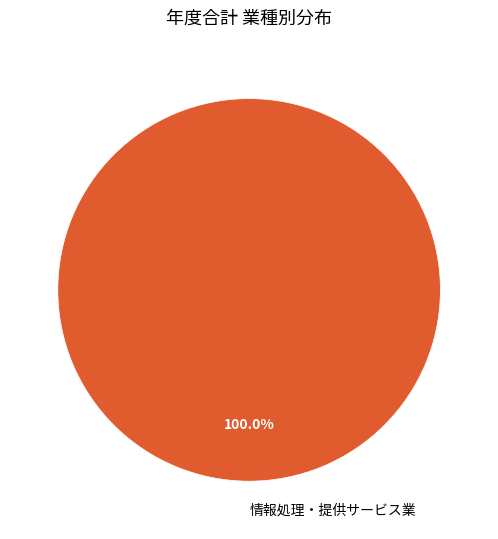

Rank the categories by value from lowest to highest.

情報処理・提供サービス業